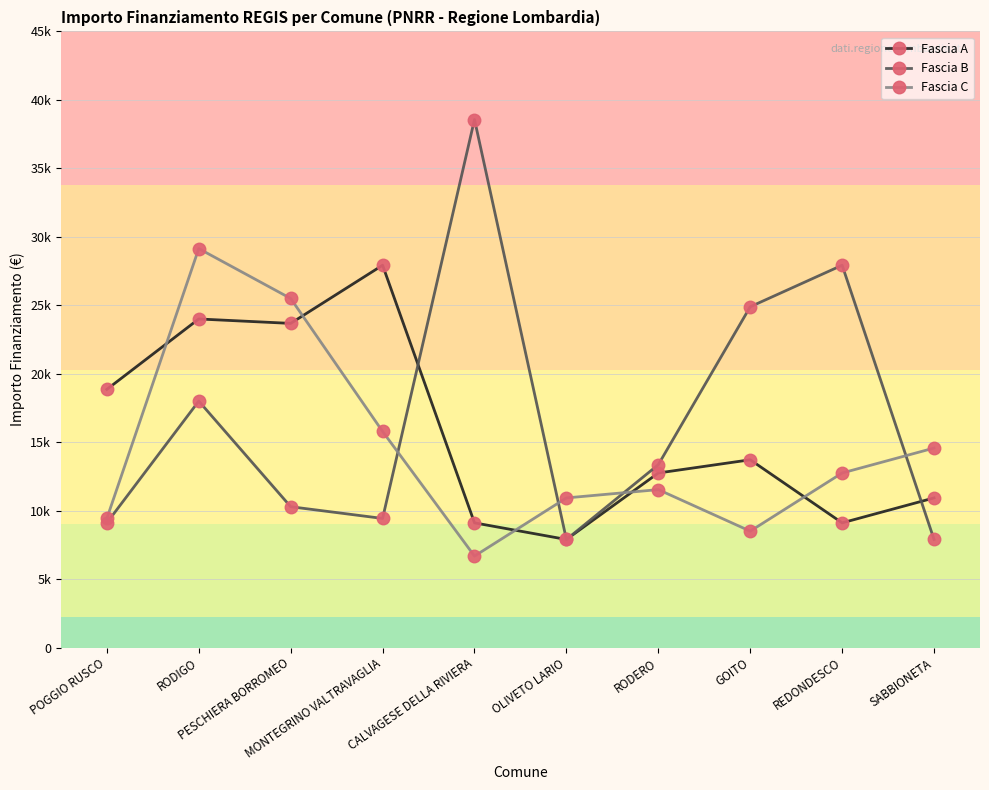

How many data points in Fascia B are above 13354?

4